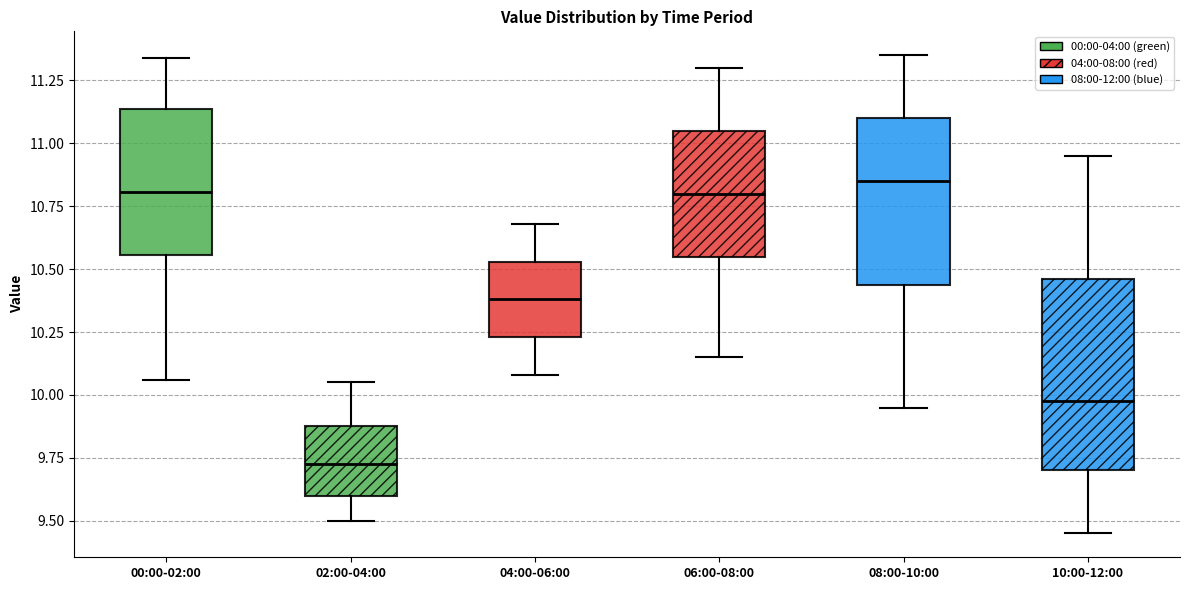

Where is the upper edge of the box for 08:00-10:00 on the y-axis? The values are not printed on the chart, so give them approximately, as read against the axis.

11.10